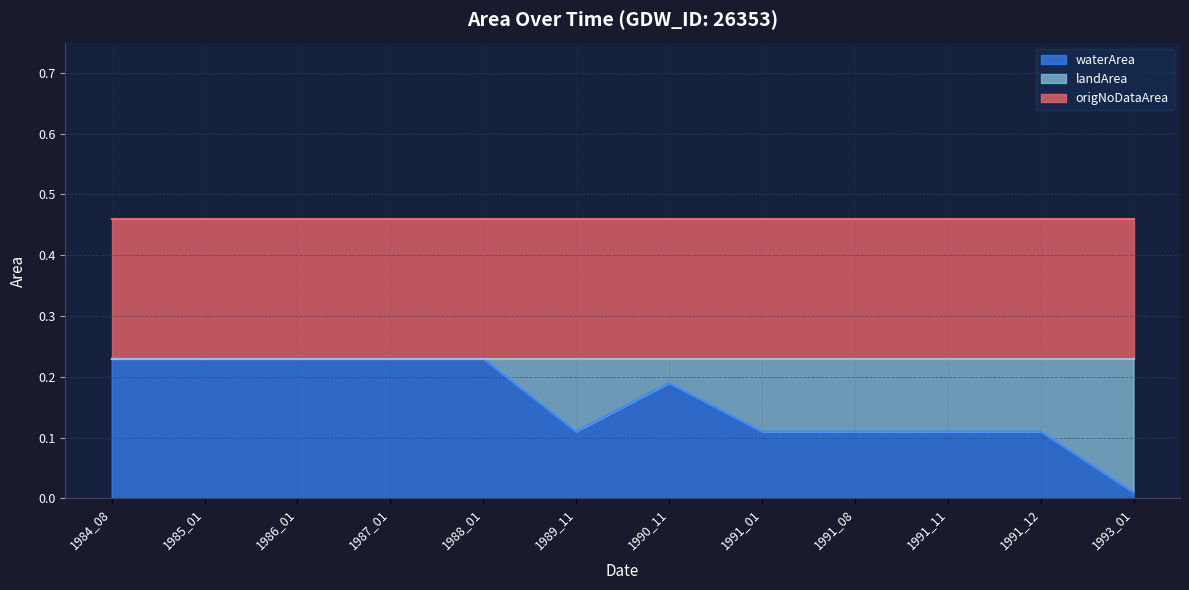

What is the approximate value of waterArea at 1986_01?

0.2